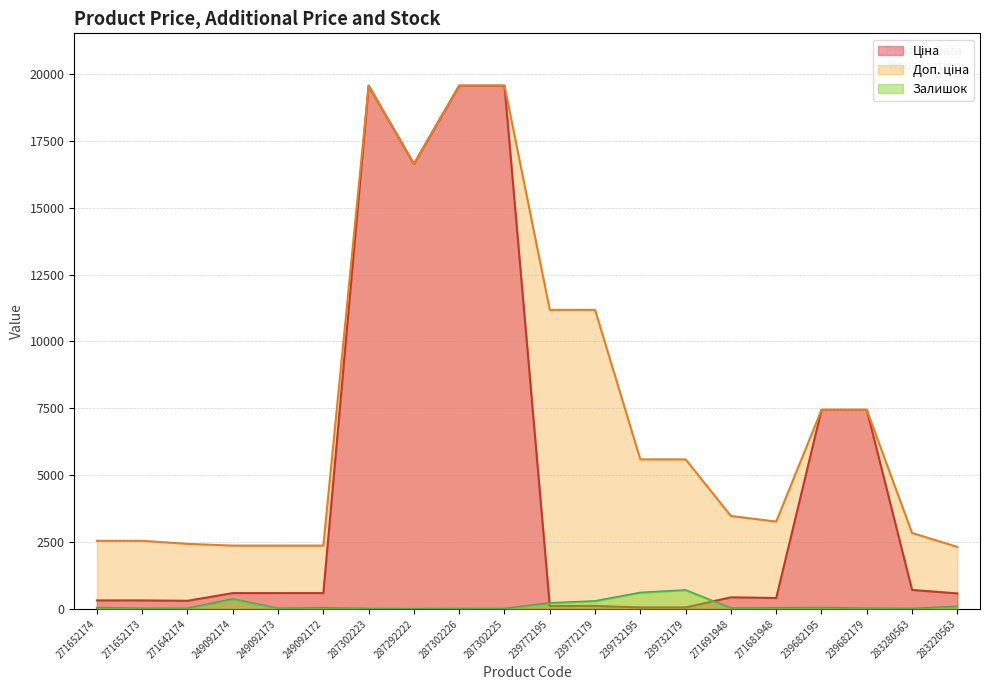

How many lines are shown in the chart?

3